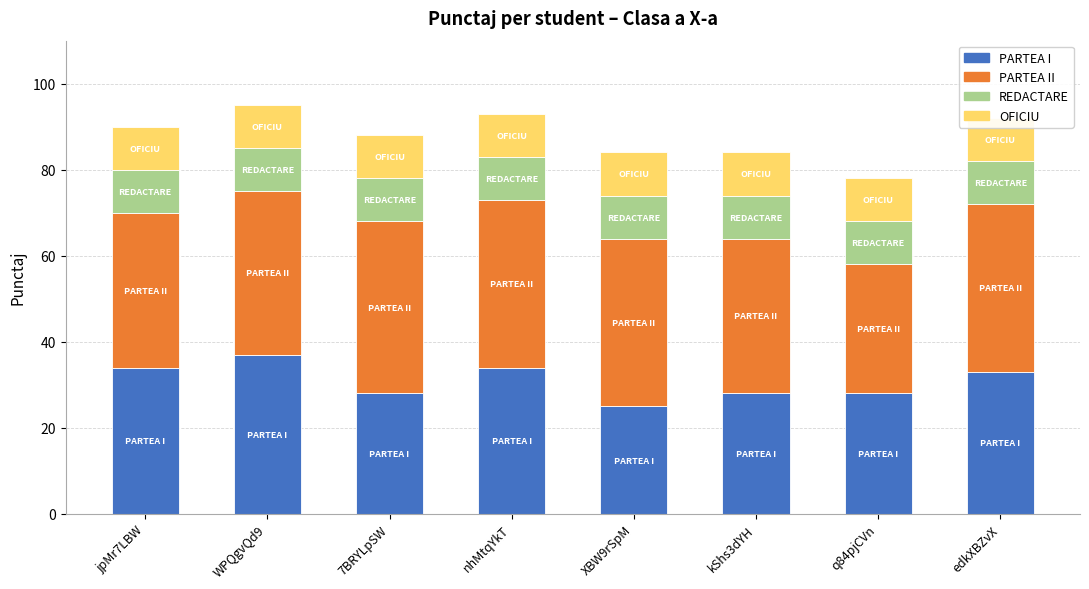

What is the label of the 4th bar from the left?

nhMtqYkT